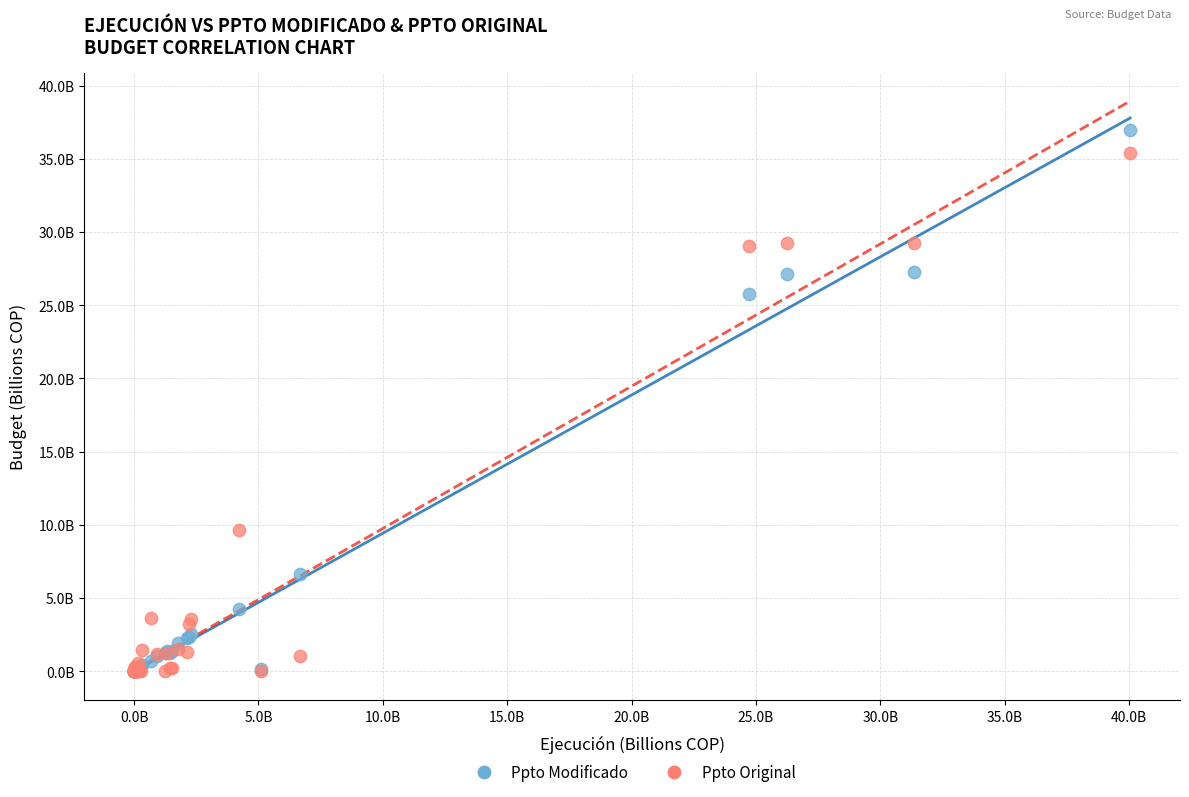

What are all the series names shown in the legend?

Ppto Modificado, Ppto Original